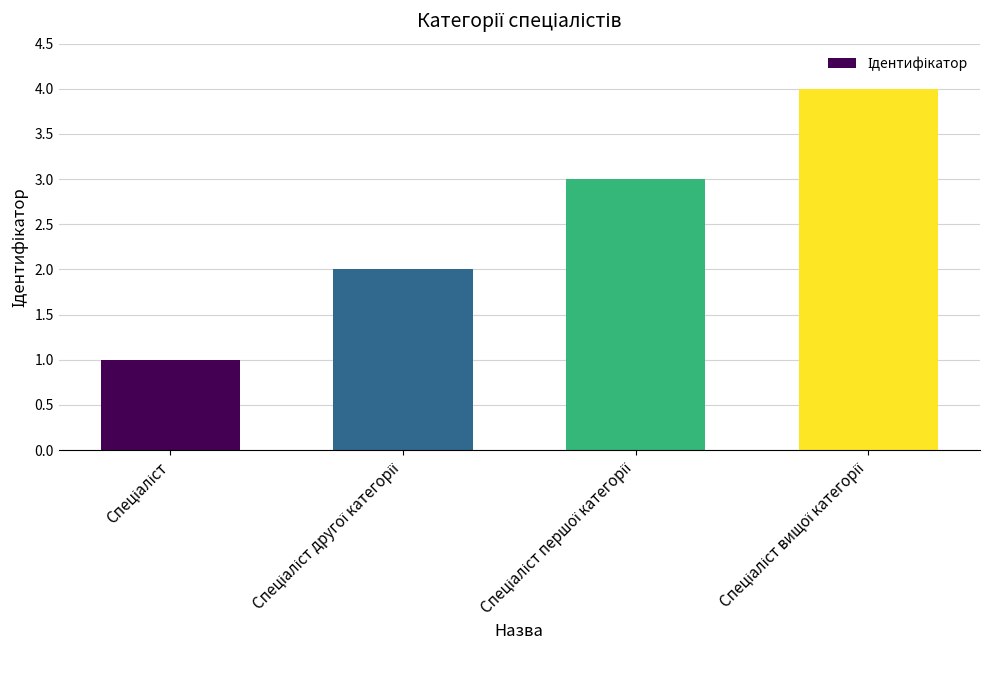

What is the greatest value displayed?

4